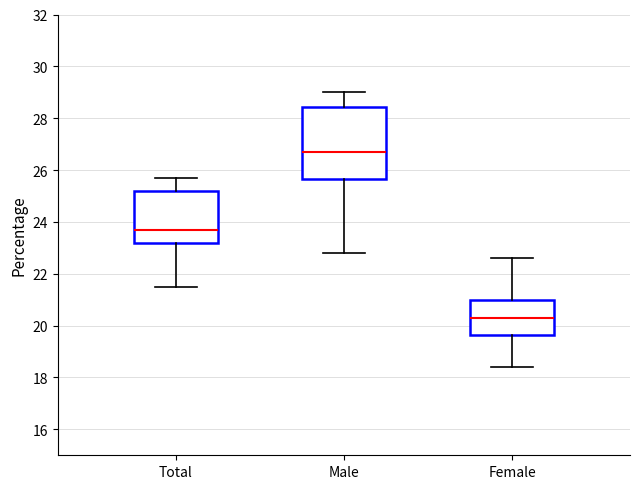

Which box's median line is the lowest?

Female